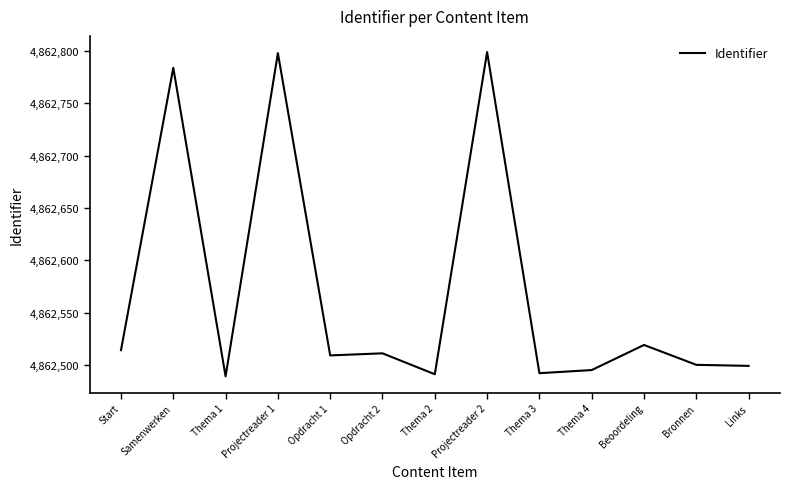

What is the ratio of the value at Beoordeling to the value at Projectreader 1?

1.0